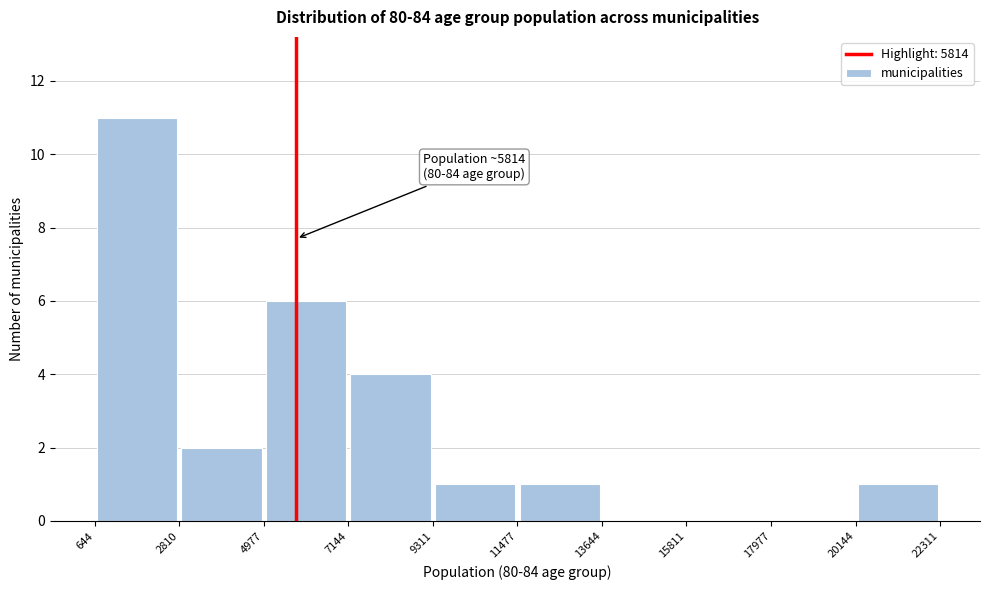

Over which range of the x-axis is the bar tallest?

644 to 2810